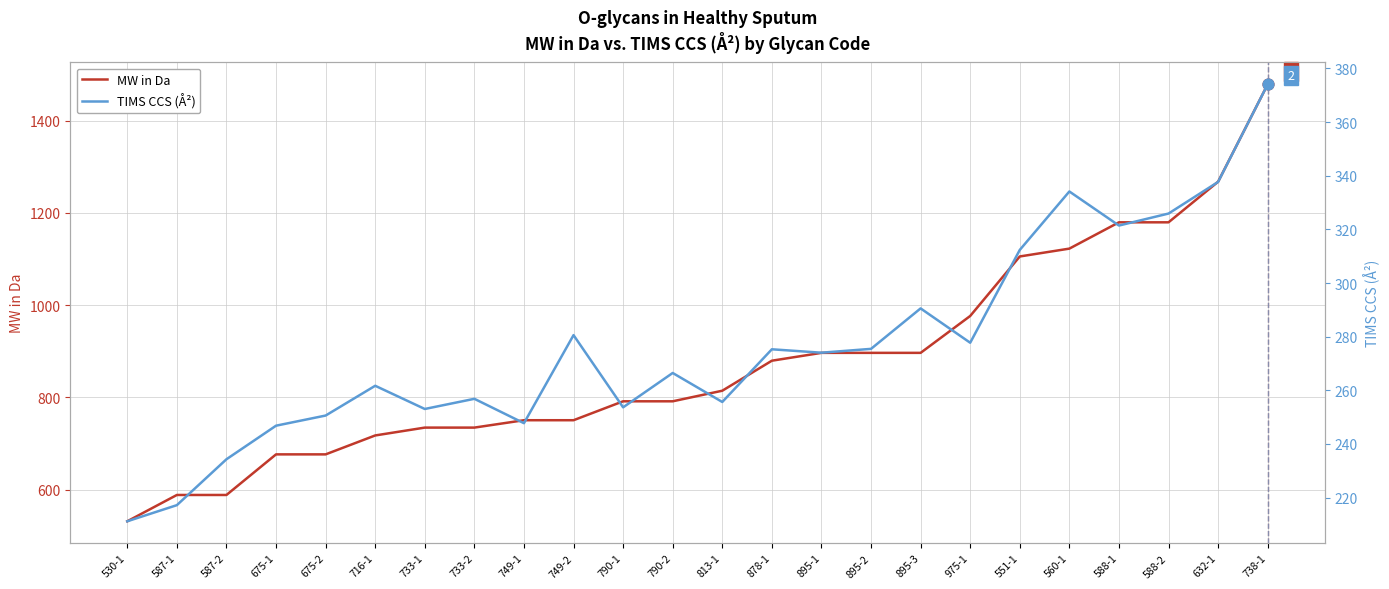

Which series reaches the maximum Y coordinate?

MW in Da